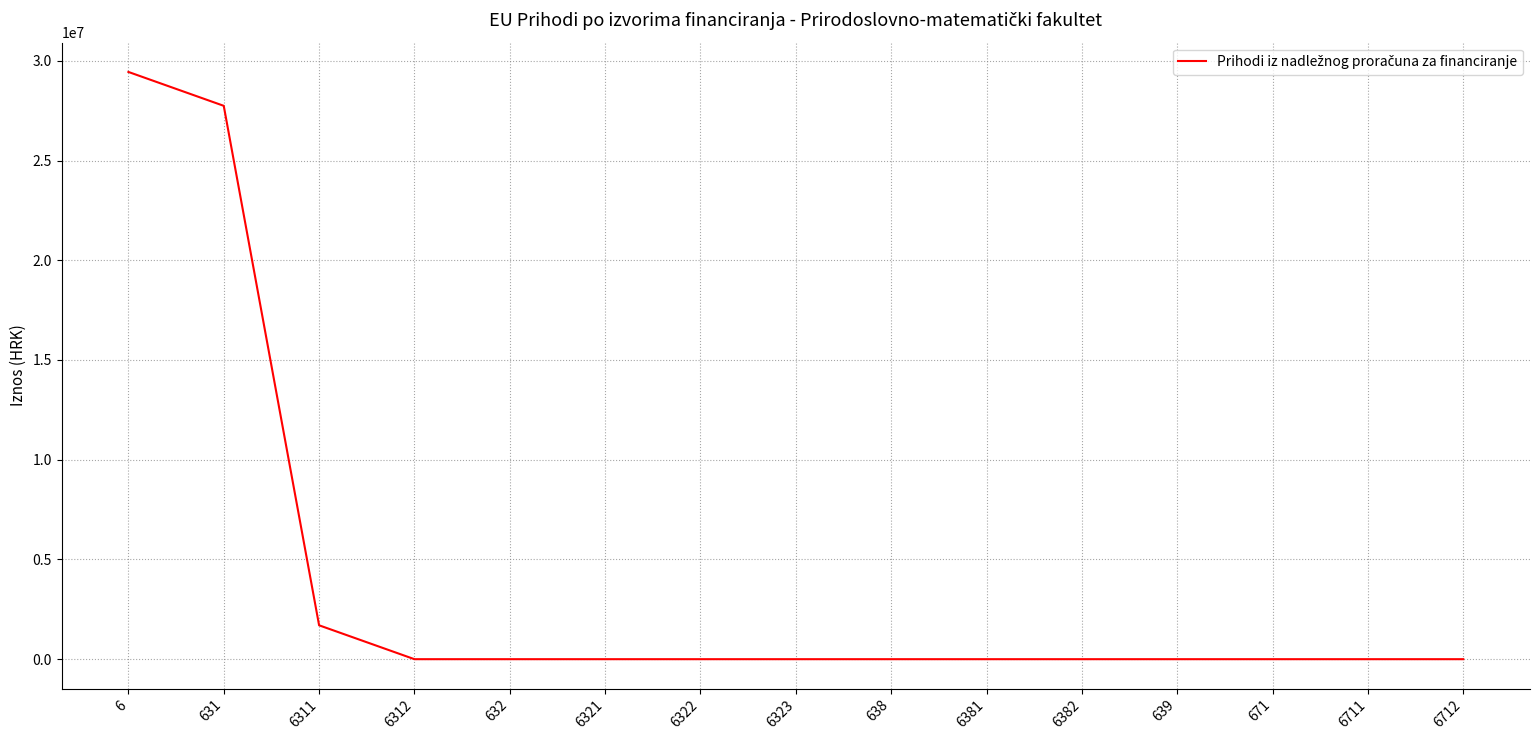

What is the change in value from 6 to 6323?

-29441260.3